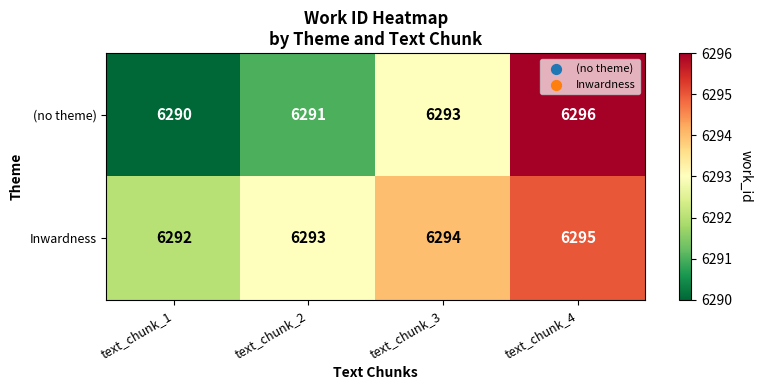

At which category is the sum across all series the highest?

text_chunk_4